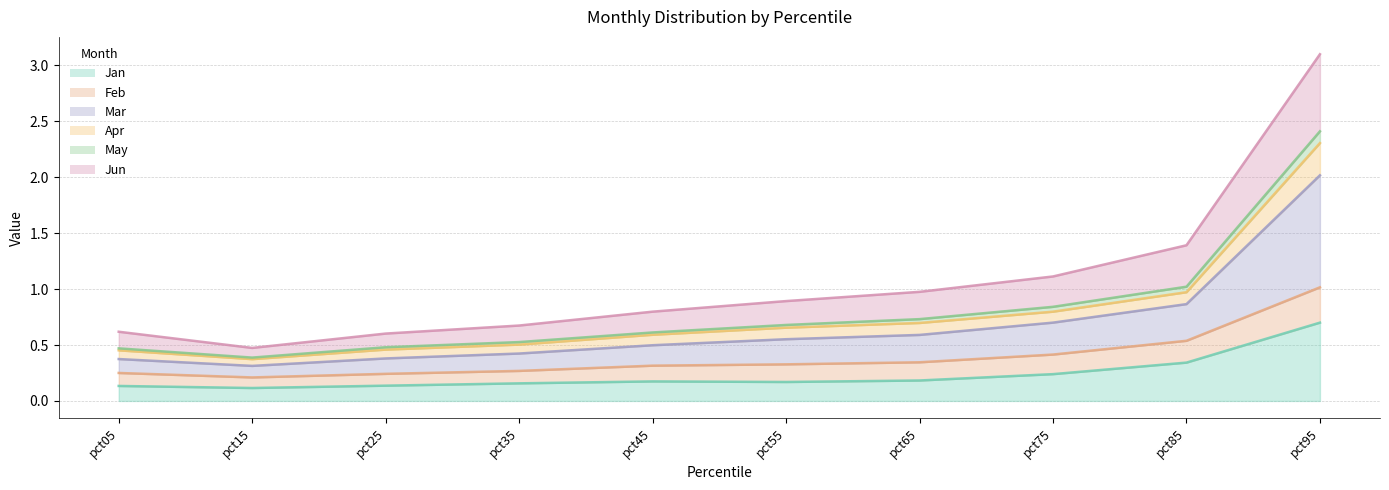

What is the value of the Feb point at the 4th from the left?

0.3